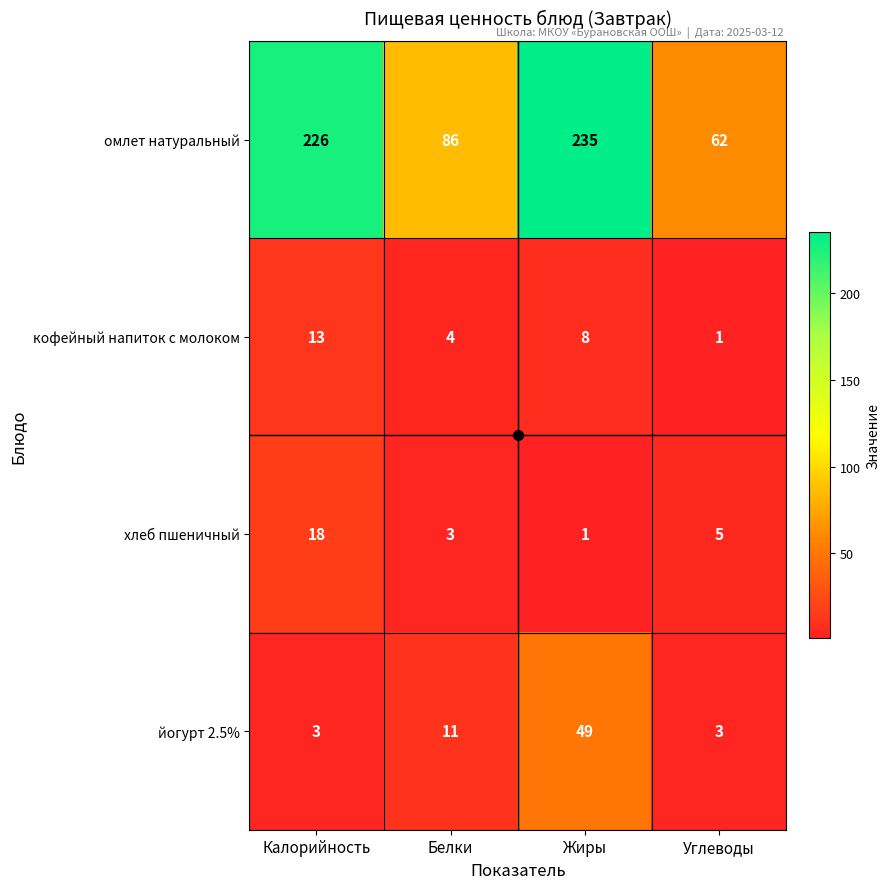

How many distinct data groups are displayed?

4